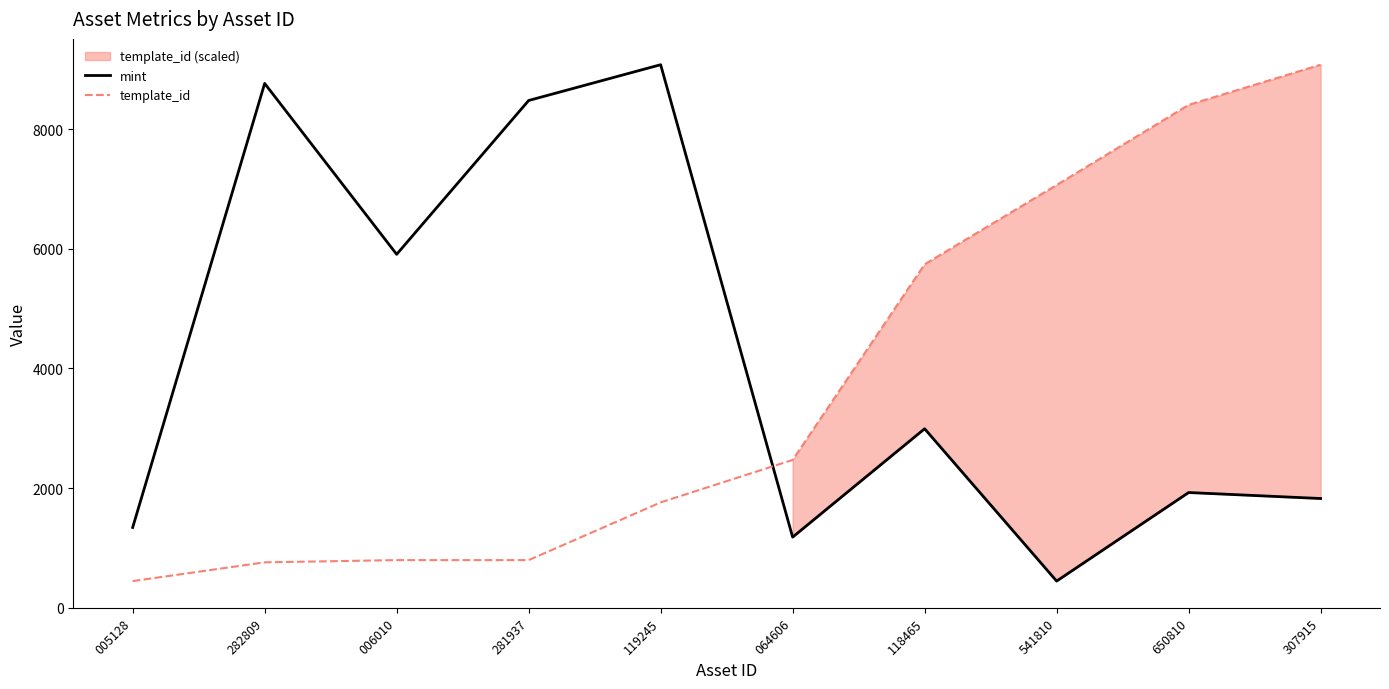

How many data points in mint are above 2993?

4